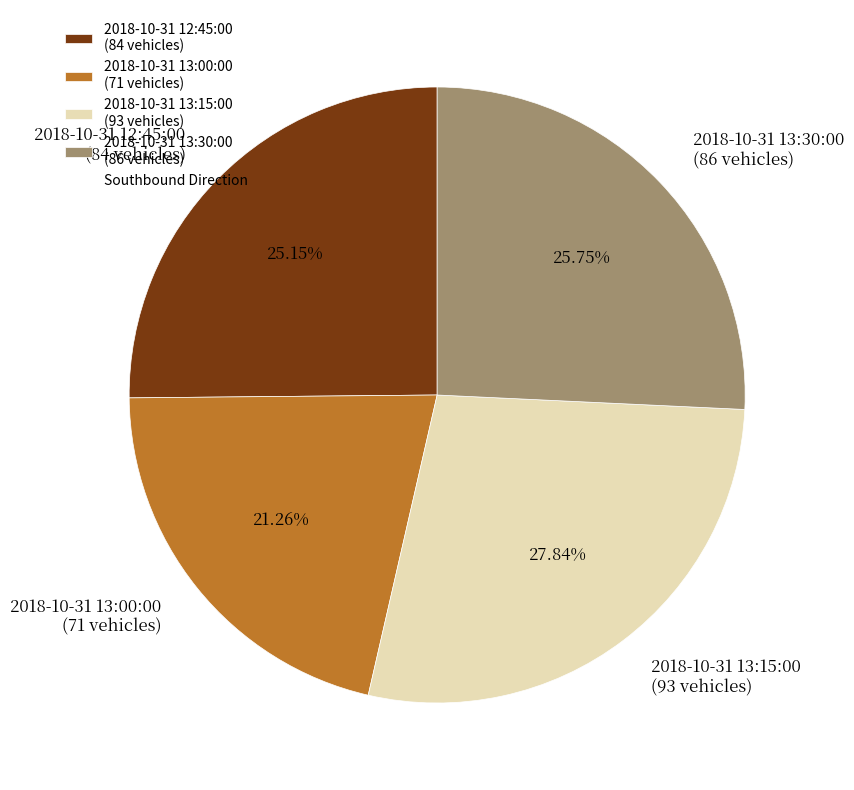

What is the smallest slice in the pie chart?

2018-10-31 13:00:00